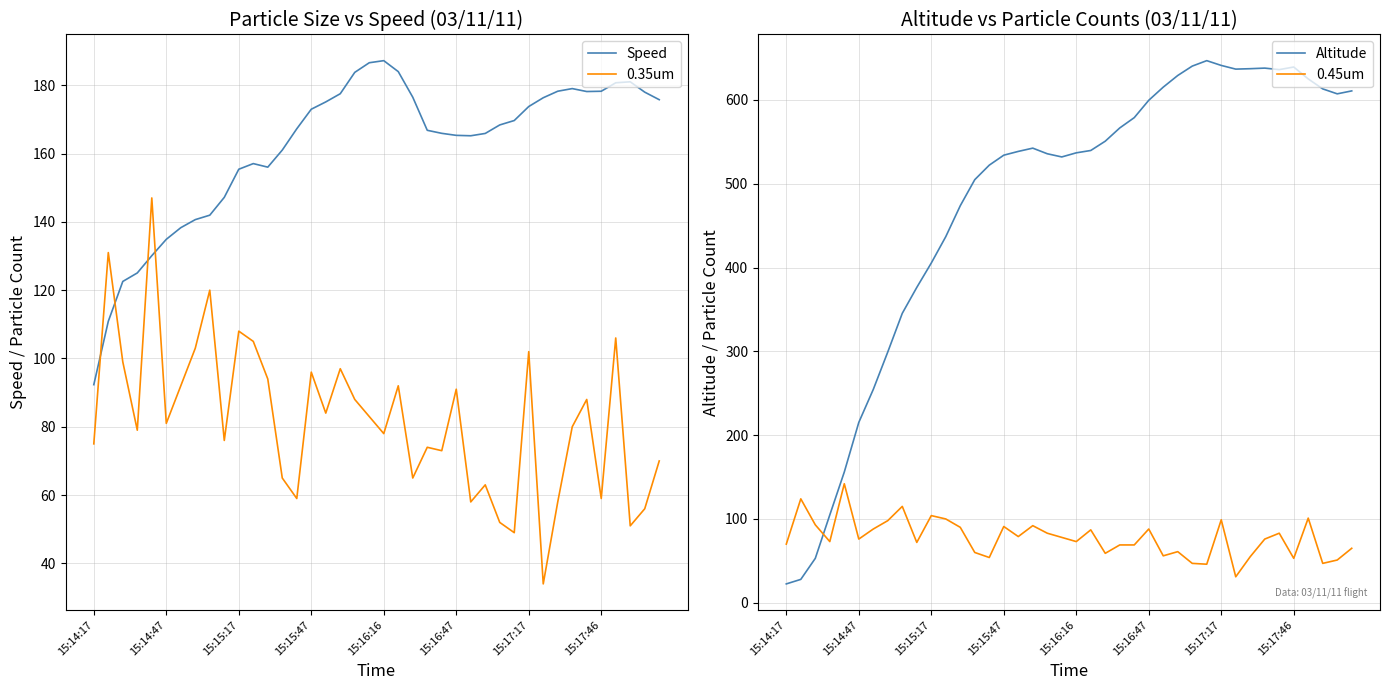

Does the chart have visible grid lines?

Yes